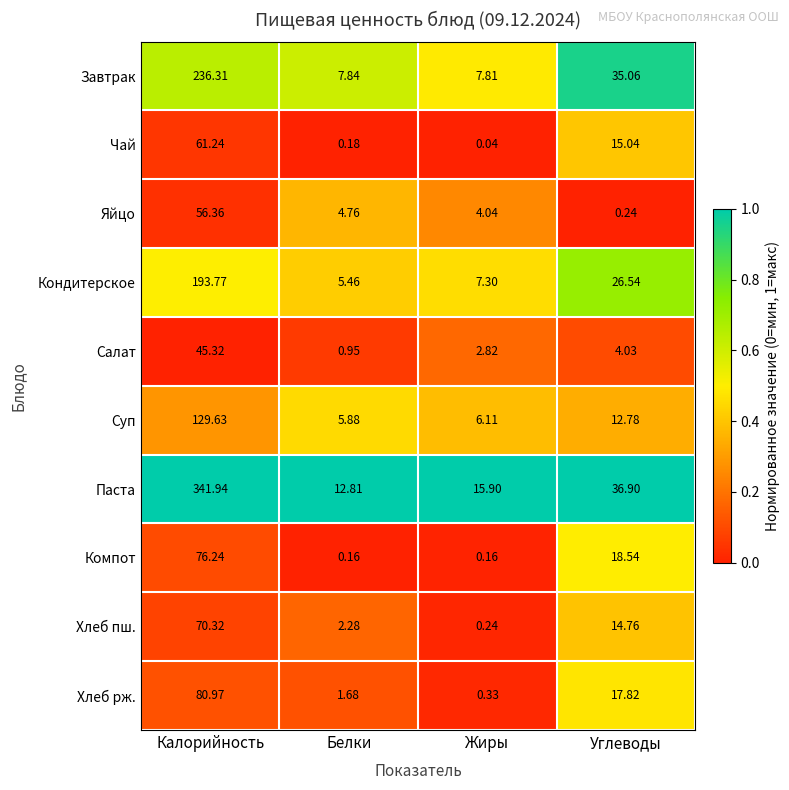

Between Калорийность and Углеводы, which series saw the biggest shift?

Паста